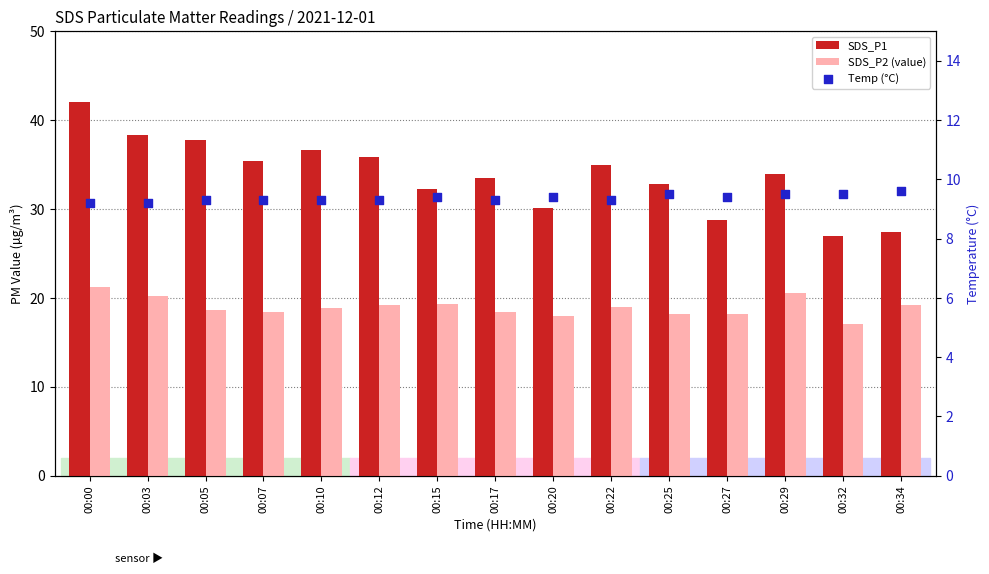

At which category is the sum across all series the highest?

00:00